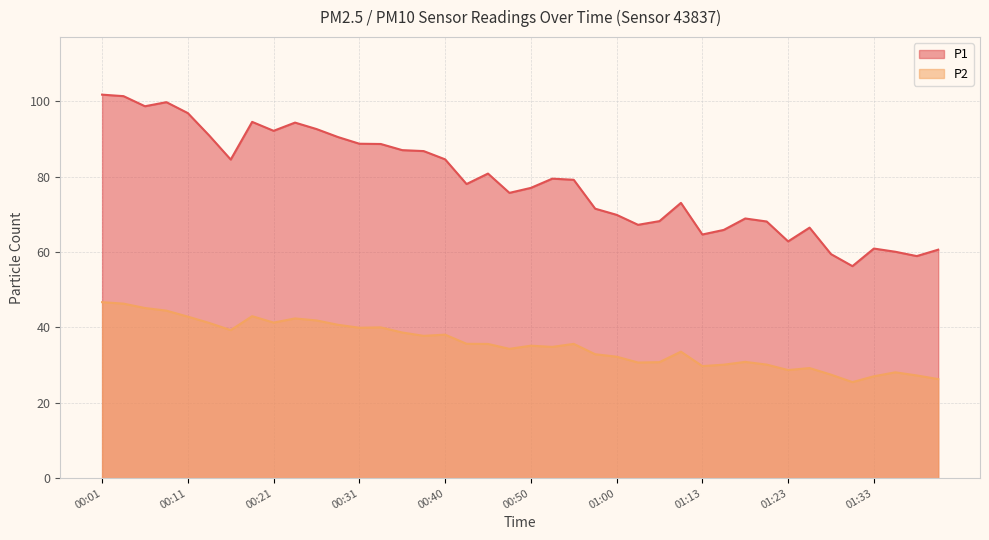

True or false: P1 and P2 cross at least once.

False